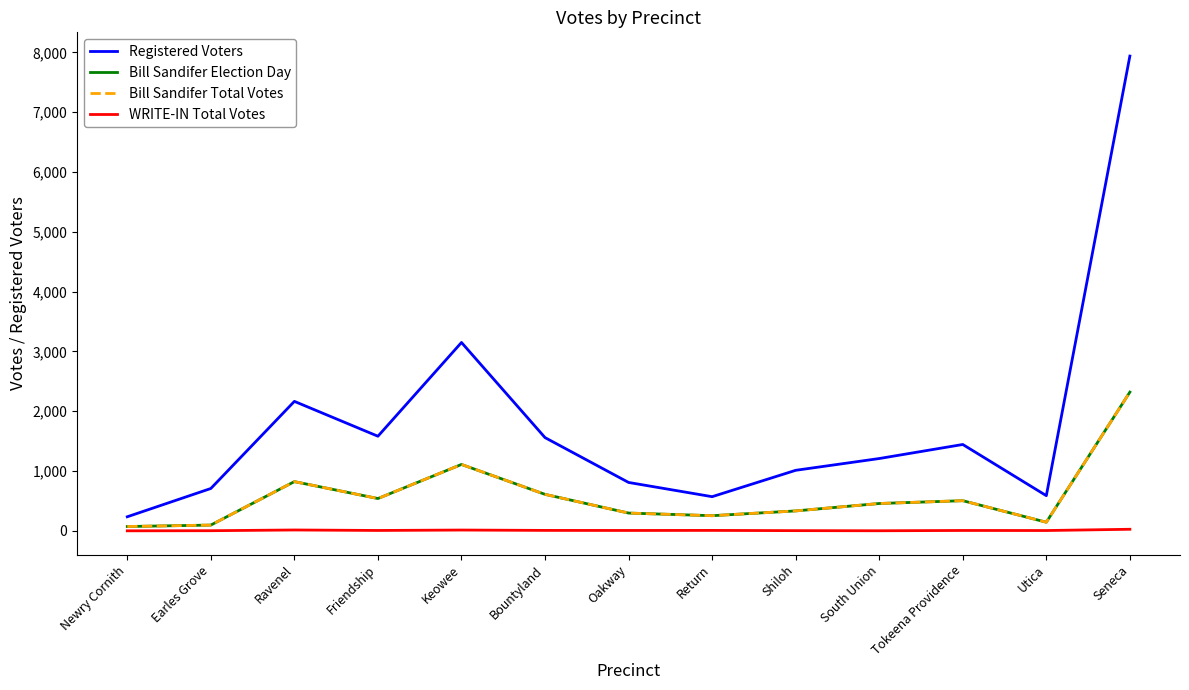

Does the chart display data point markers on the line(s)?

No